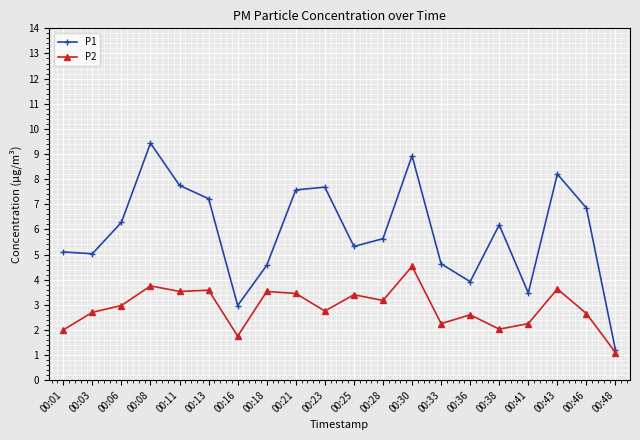

At which category is the sum across all series the highest?

00:30